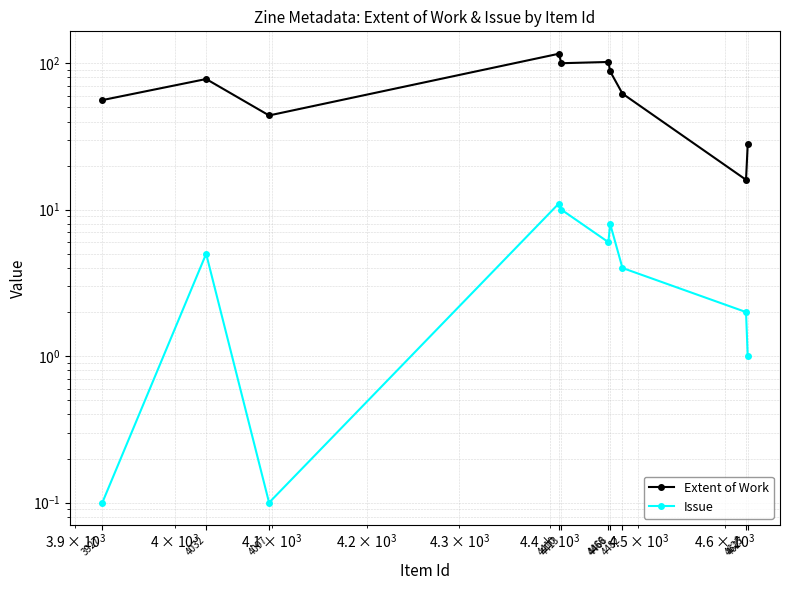

At 4627, list the series in order from largest to smallest.

Extent of Work, Issue